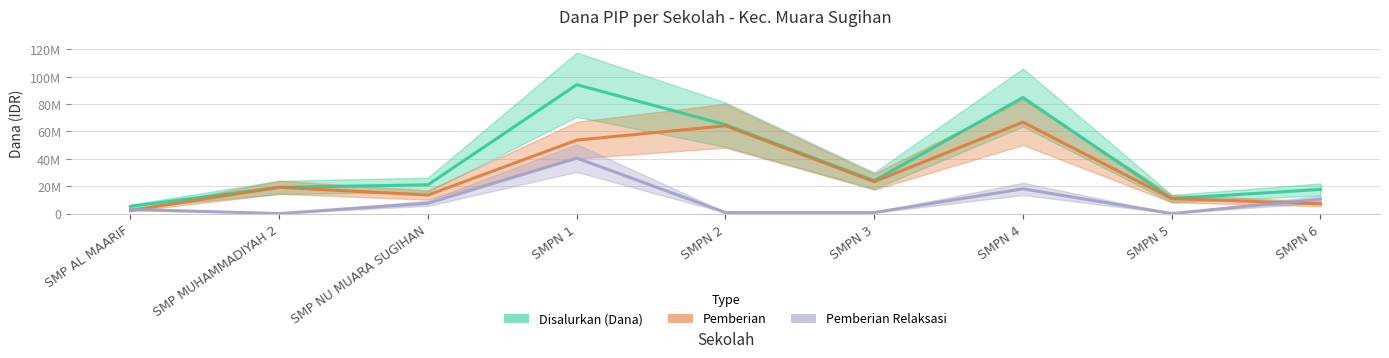

True or false: Disalurkan (Dana) has more than 1 interior local peaks.

True